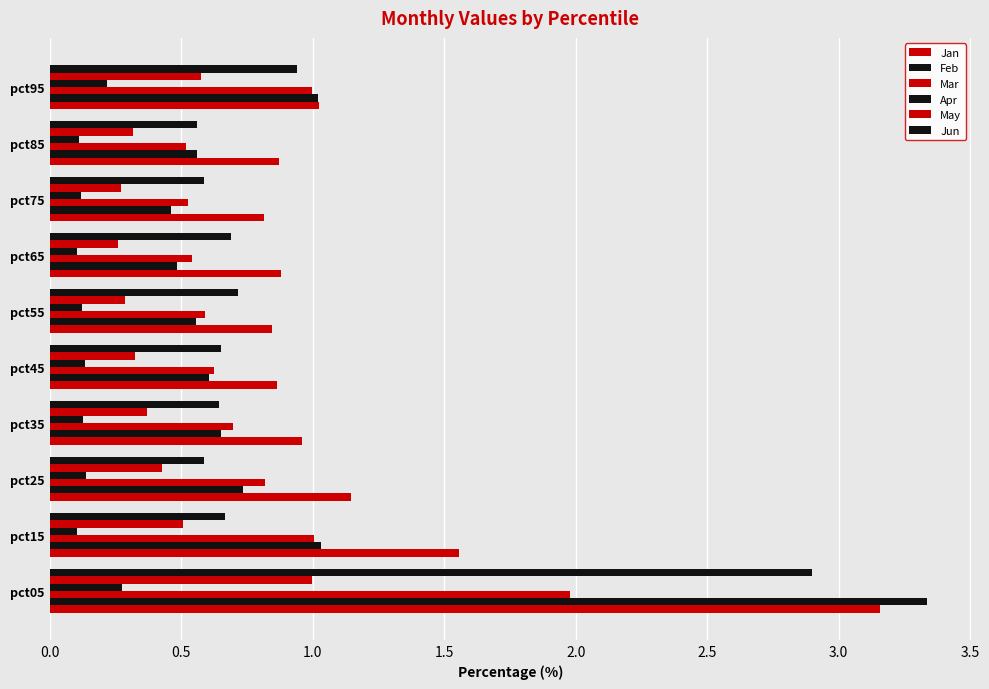

At how many categories does at least one series exceed 1?

4